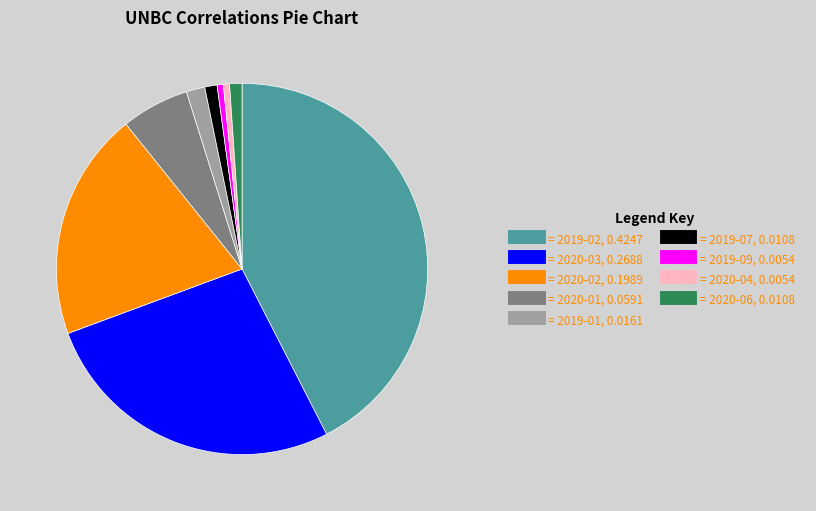

Is there any slice that represents more than half of the pie?

No